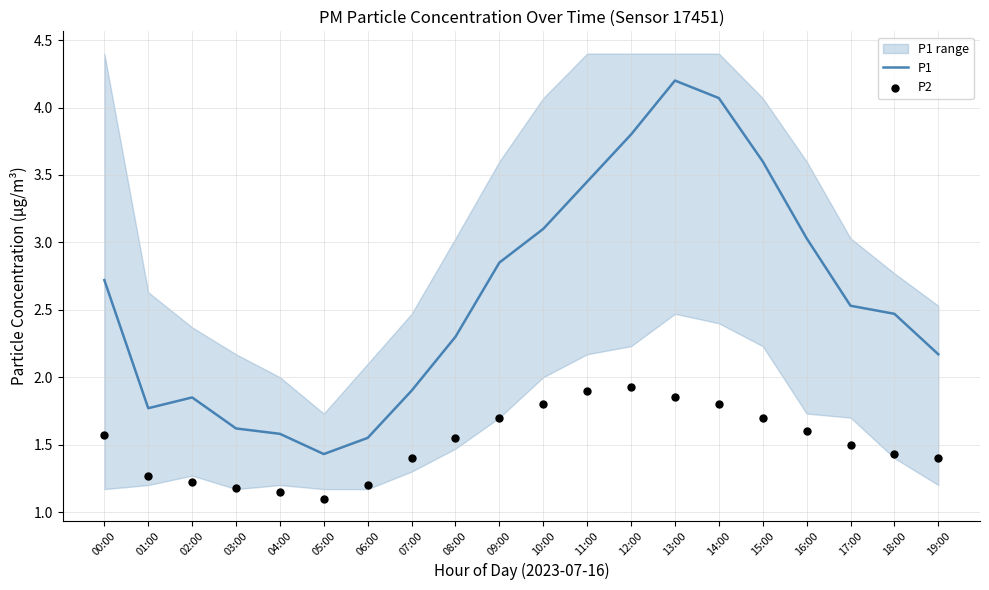

What are all the series names shown in the legend?

P1, P2